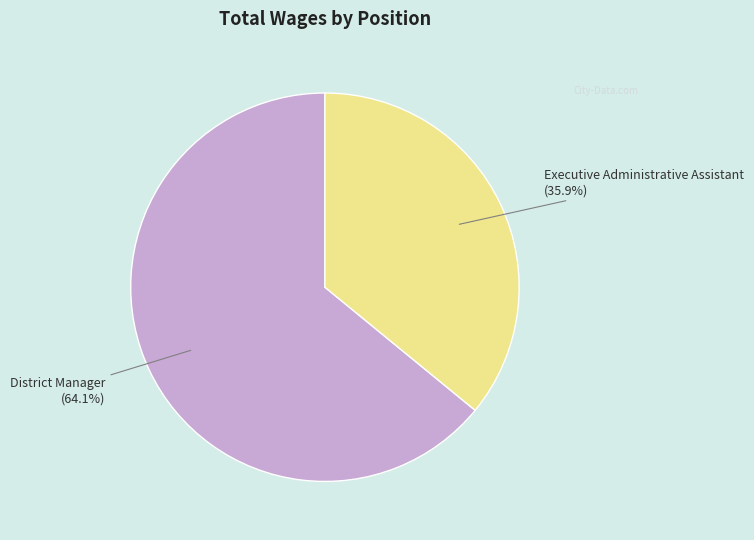

Approximately how many times larger is the value at District Manager compared to Executive Administrative Assistant?

1.8